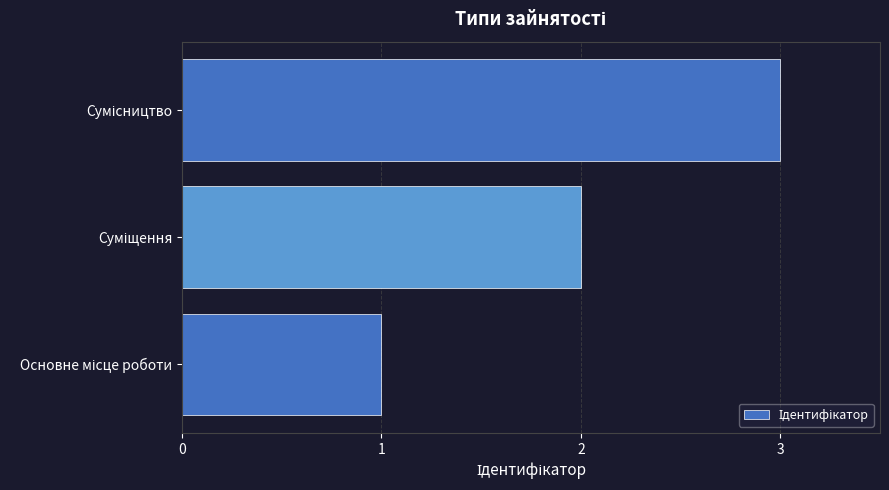

What is the sum of all values?

6